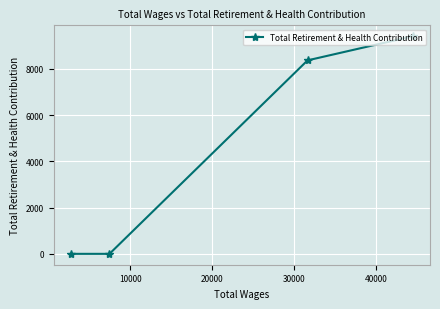

Reading left to right, what are all the values shown in this chart?

0	0	8364	9408